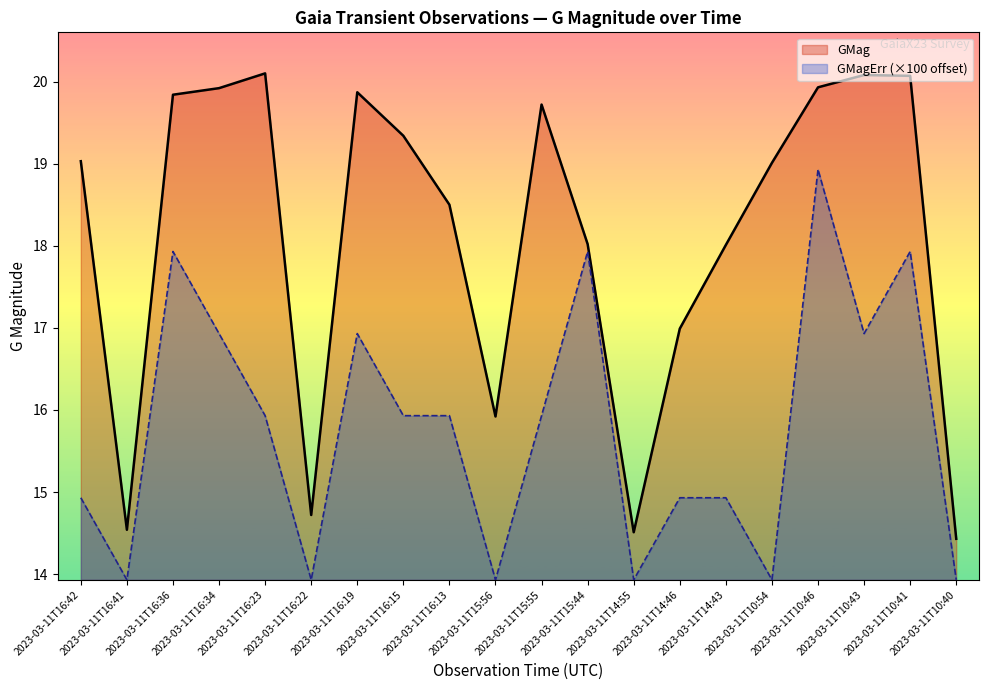

Reading left to right, what are all the values shown in this chart?

GMag: 2023-03-11T16:42=19.0	2023-03-11T16:41=14.5	2023-03-11T16:36=19.8	2023-03-11T16:34=19.9	2023-03-11T16:23=20.1	2023-03-11T16:22=14.7	2023-03-11T16:19=19.9	2023-03-11T16:15=19.3	2023-03-11T16:13=18.5	2023-03-11T15:56=15.9	2023-03-11T15:55=19.7	2023-03-11T15:44=18.0	2023-03-11T14:55=14.5	2023-03-11T14:46=17.0	2023-03-11T14:43=18.0	2023-03-11T10:54=19.0	2023-03-11T10:46=19.9	2023-03-11T10:43=20.1	2023-03-11T10:41=20.1	2023-03-11T10:40=14.4
GMagErr (×100 offset): 2023-03-11T16:42=14.9	2023-03-11T16:41=13.9	2023-03-11T16:36=17.9	2023-03-11T16:34=16.9	2023-03-11T16:23=15.9	2023-03-11T16:22=13.9	2023-03-11T16:19=16.9	2023-03-11T16:15=15.9	2023-03-11T16:13=15.9	2023-03-11T15:56=13.9	2023-03-11T15:55=15.9	2023-03-11T15:44=17.9	2023-03-11T14:55=13.9	2023-03-11T14:46=14.9	2023-03-11T14:43=14.9	2023-03-11T10:54=13.9	2023-03-11T10:46=18.9	2023-03-11T10:43=16.9	2023-03-11T10:41=17.9	2023-03-11T10:40=13.9